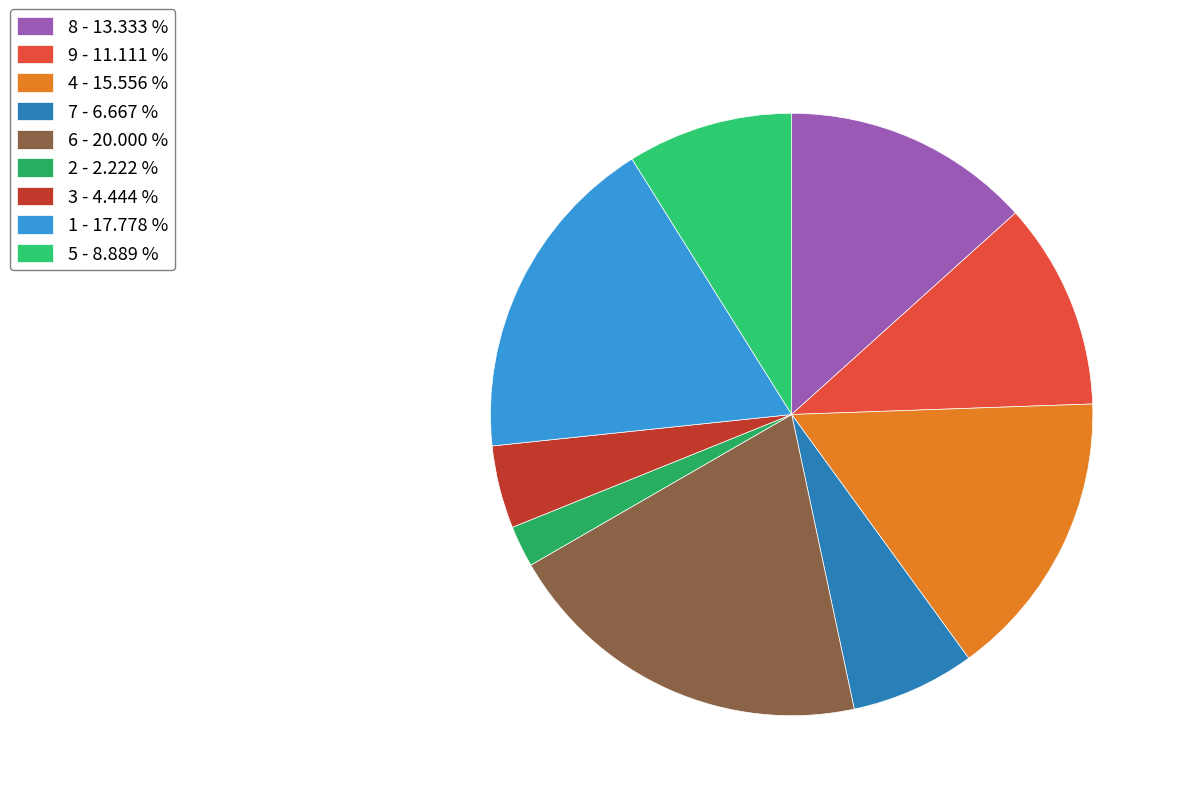

Count the number of slices in the pie.

9